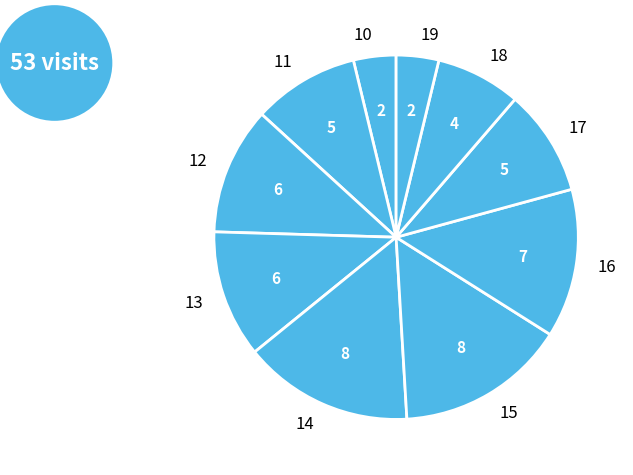

Between 11 and 10, which is larger?

11